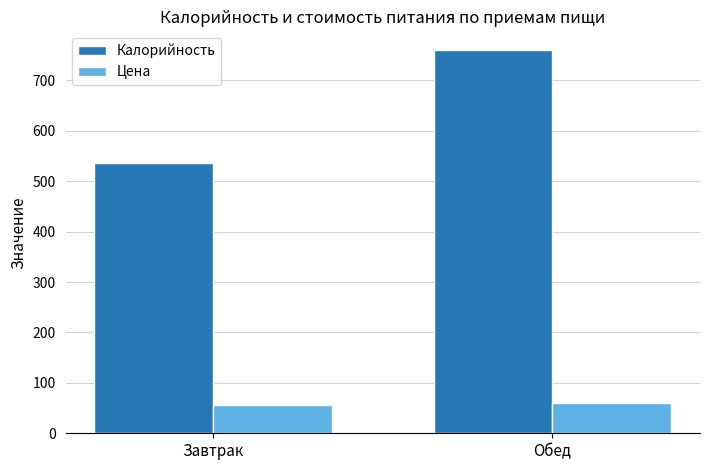

At Обед, list the series in order from largest to smallest.

Калорийность, Цена